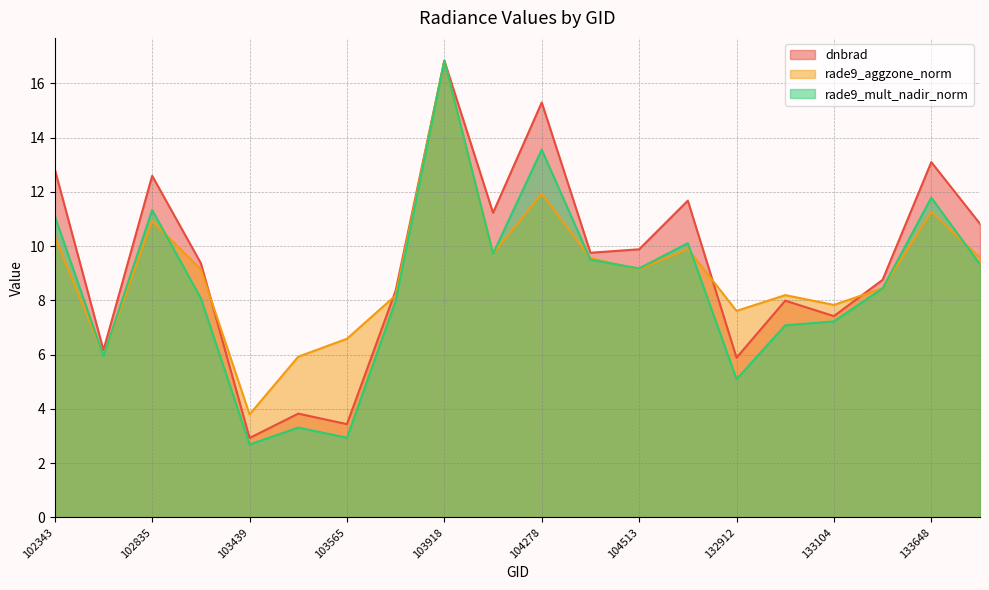

Is the value of rade9_aggzone_norm at 104396 greater than the value of rade9_mult_nadir_norm at 103439?

Yes